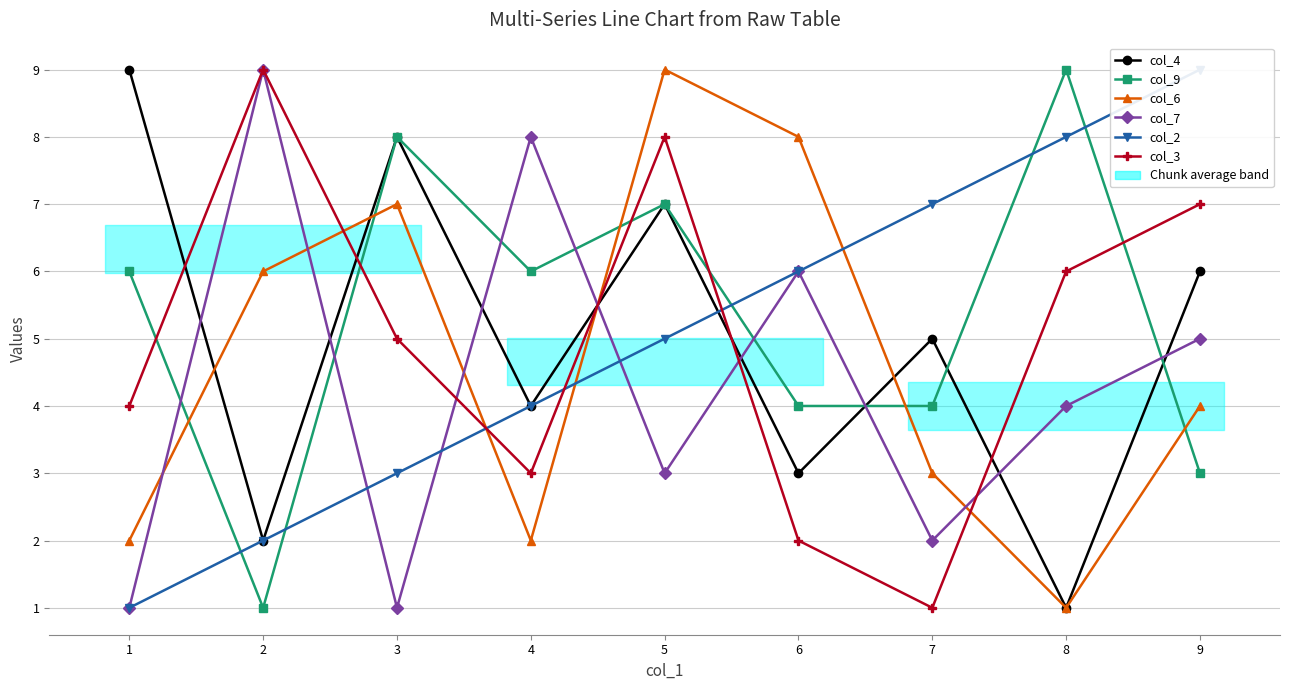

How many data points in col_6 are less than 4?

4